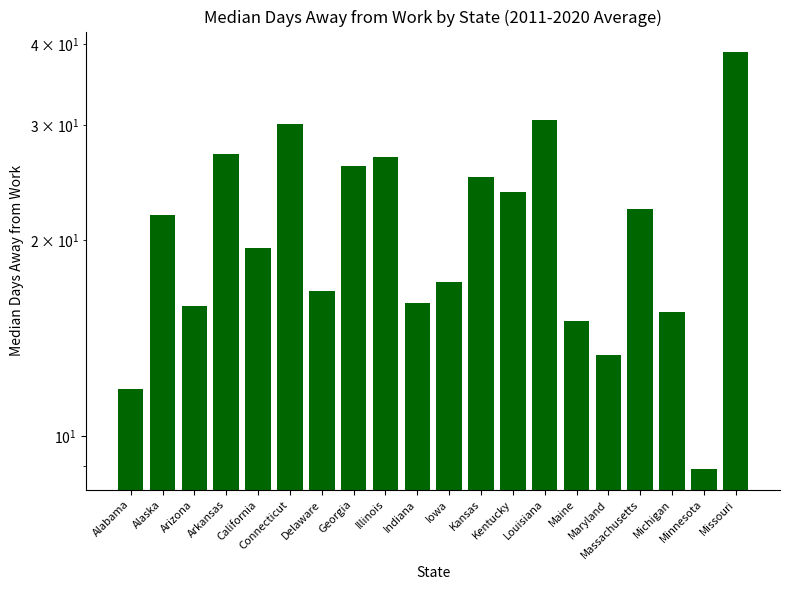

What is the ratio of the value at Kentucky to the value at Arizona?

1.5